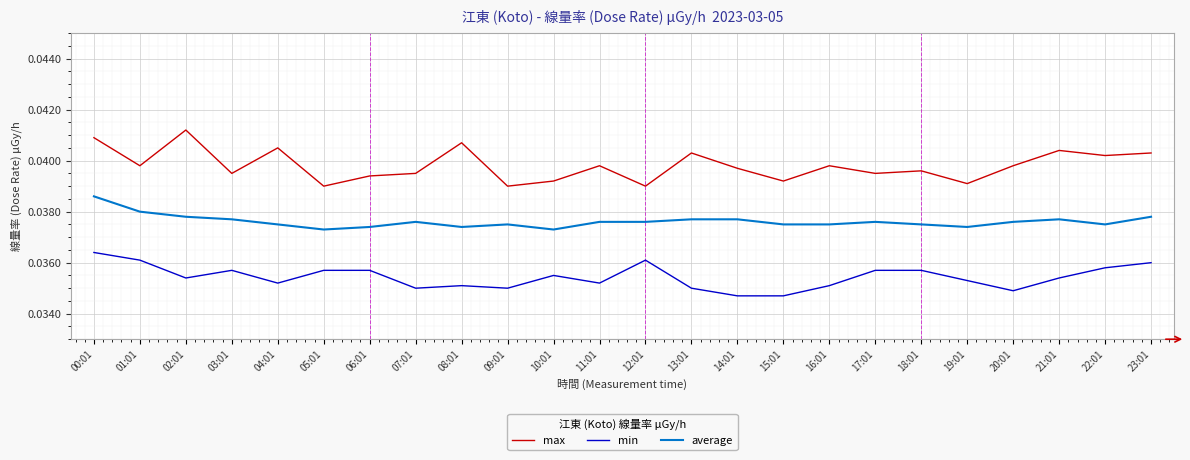

What position from the right is 05:01?

19